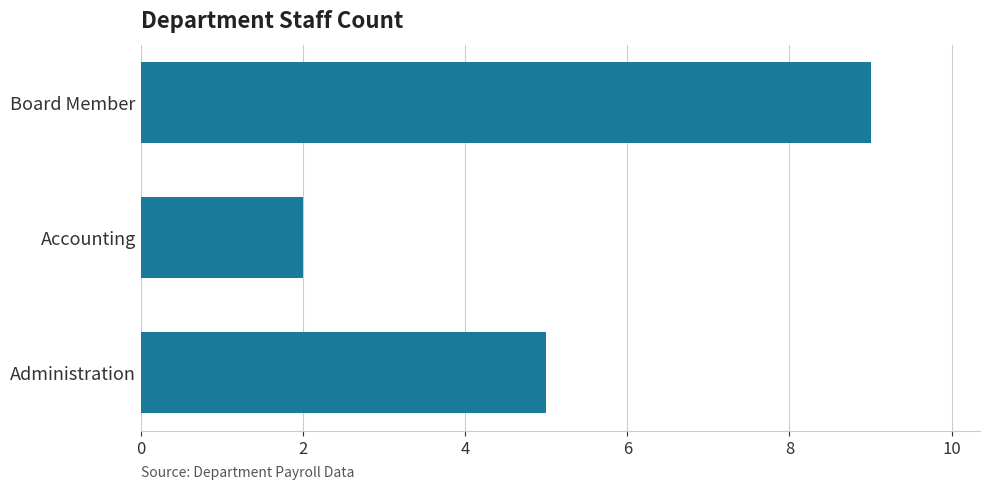

List the labels in order of value, largest first.

Board Member, Administration, Accounting